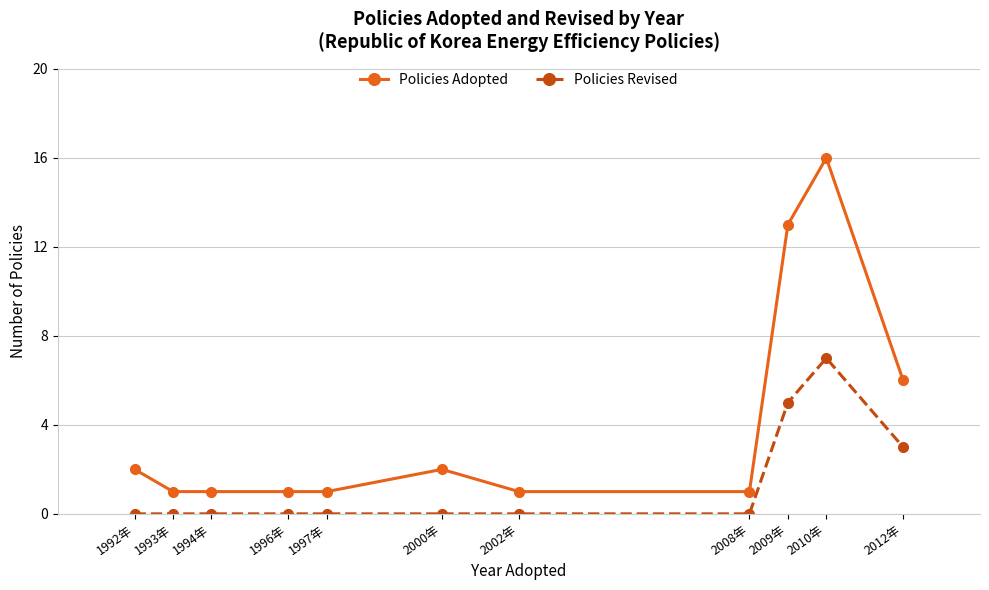

How many lines are shown in the chart?

2